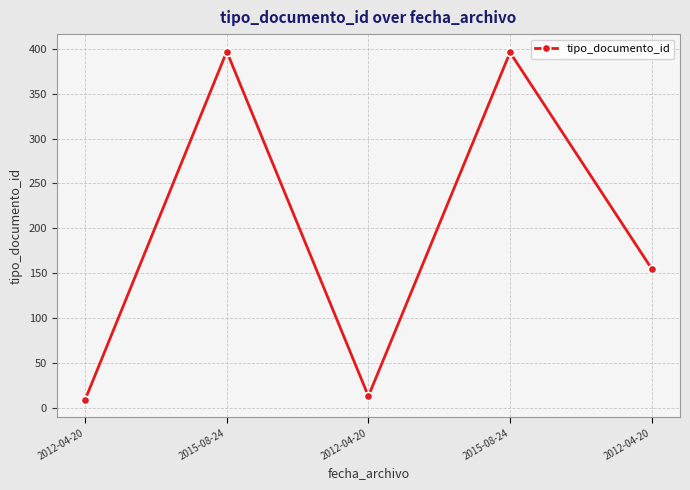

How many data points does each series have?

5